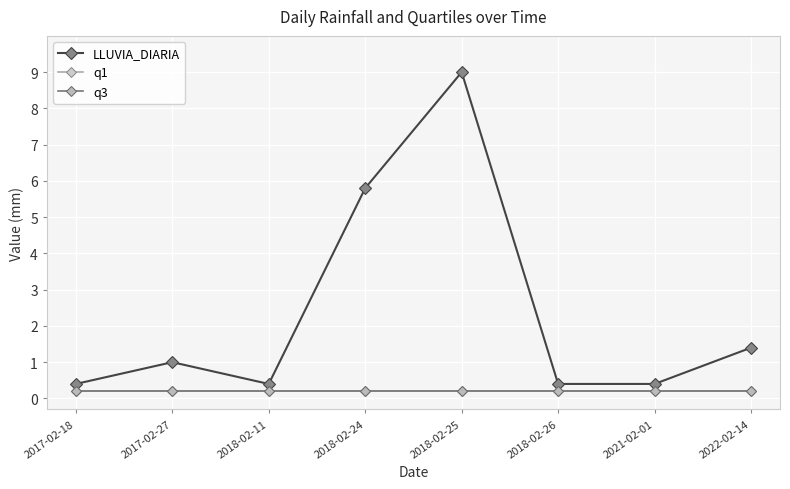

Reading right to left, what are all the values shown in this chart?

LLUVIA_DIARIA: 1.4	0.4	0.4	9.0	5.8	0.4	1.0	0.4
q1: 0.2	0.2	0.2	0.2	0.2	0.2	0.2	0.2
q3: 0.2	0.2	0.2	0.2	0.2	0.2	0.2	0.2